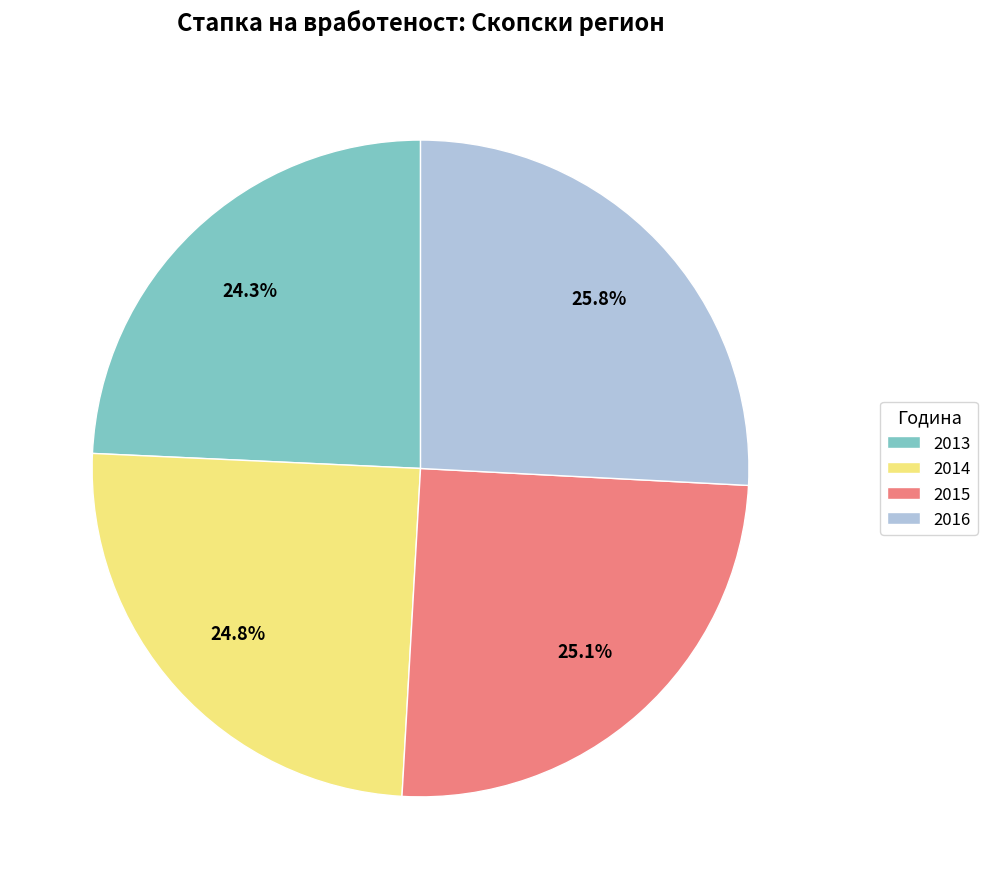

Does any single category account for the majority?

No